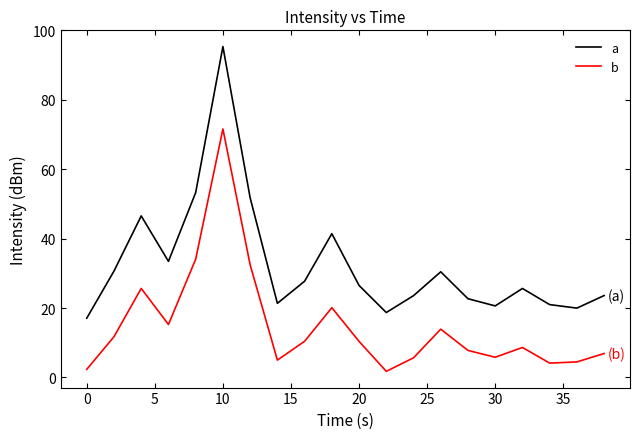

Rank the series by their average value, from lowest to highest.

b, a